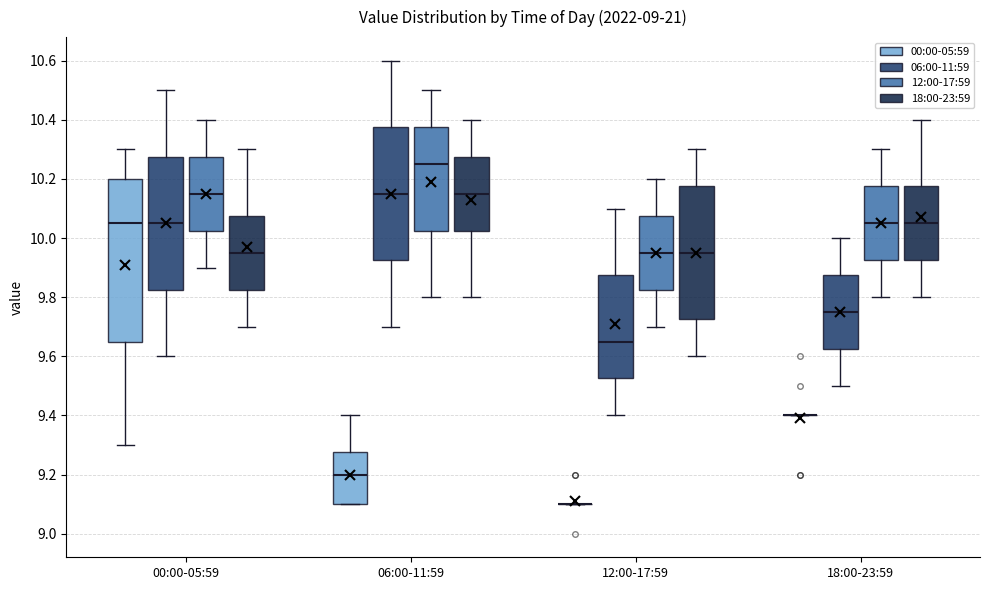

Reading left to right, read every box against the y-axis: the position of its median line, the range the box covers, and the ends of its whiskers. The values are not printed on the chart, so give them approximately, as read against the axis.

00:00-05:59 (00:00-05:59): median 10.06, box 9.66 to 10.20, whiskers 9.30 to 10.30
00:00-05:59 (06:00-11:59): median 10.06, box 9.82 to 10.28, whiskers 9.60 to 10.50
00:00-05:59 (12:00-17:59): median 10.16, box 10.02 to 10.28, whiskers 9.90 to 10.40
00:00-05:59 (18:00-23:59): median 9.96, box 9.82 to 10.08, whiskers 9.70 to 10.30
06:00-11:59 (00:00-05:59): median 9.20, box 9.10 to 9.28, whiskers 9.10 to 9.40
06:00-11:59 (06:00-11:59): median 10.16, box 9.92 to 10.38, whiskers 9.70 to 10.60
06:00-11:59 (12:00-17:59): median 10.26, box 10.02 to 10.38, whiskers 9.80 to 10.50
06:00-11:59 (18:00-23:59): median 10.16, box 10.02 to 10.28, whiskers 9.80 to 10.40
12:00-17:59 (00:00-05:59): box collapsed to a line at 9.10, whiskers 9.10 to 9.10
12:00-17:59 (06:00-11:59): median 9.66, box 9.52 to 9.88, whiskers 9.40 to 10.10
12:00-17:59 (12:00-17:59): median 9.96, box 9.82 to 10.08, whiskers 9.70 to 10.20
12:00-17:59 (18:00-23:59): median 9.96, box 9.72 to 10.18, whiskers 9.60 to 10.30
18:00-23:59 (00:00-05:59): box collapsed to a line at 9.40, whiskers 9.40 to 9.40
18:00-23:59 (06:00-11:59): median 9.76, box 9.62 to 9.88, whiskers 9.50 to 10.00
18:00-23:59 (12:00-17:59): median 10.06, box 9.92 to 10.18, whiskers 9.80 to 10.30
18:00-23:59 (18:00-23:59): median 10.06, box 9.92 to 10.18, whiskers 9.80 to 10.40